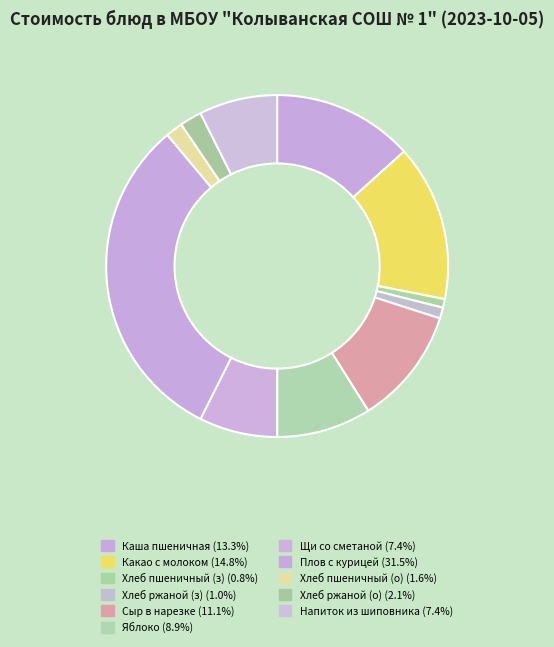

Count the number of slices in the pie.

11